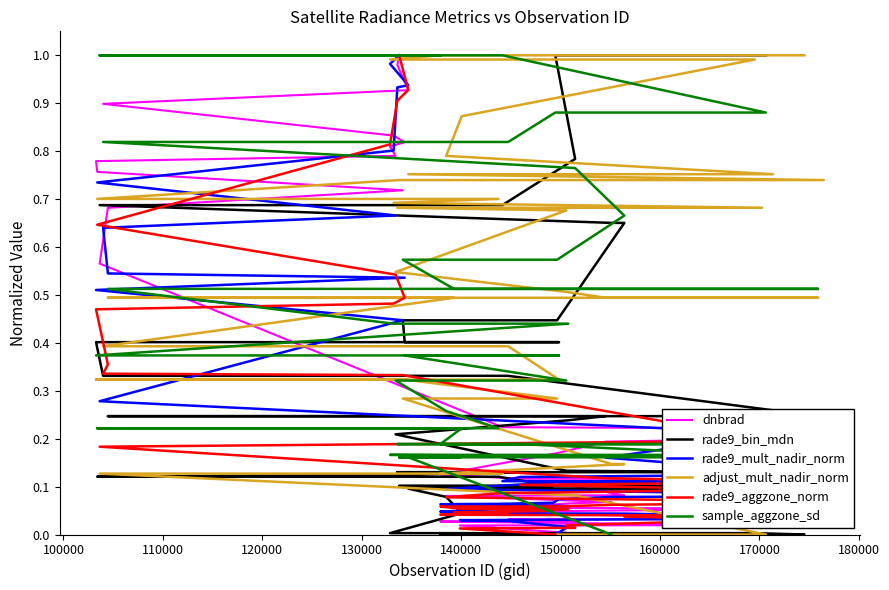

How many values in adjust_mult_nadir_norm are above zero?

38